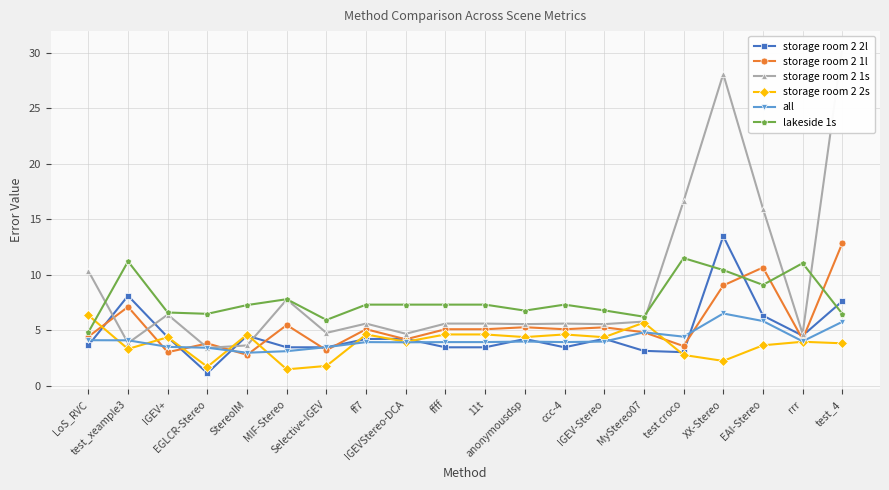

Where do storage room 2 2s and all first cross each other?

LoS_RVC and test_xeample3